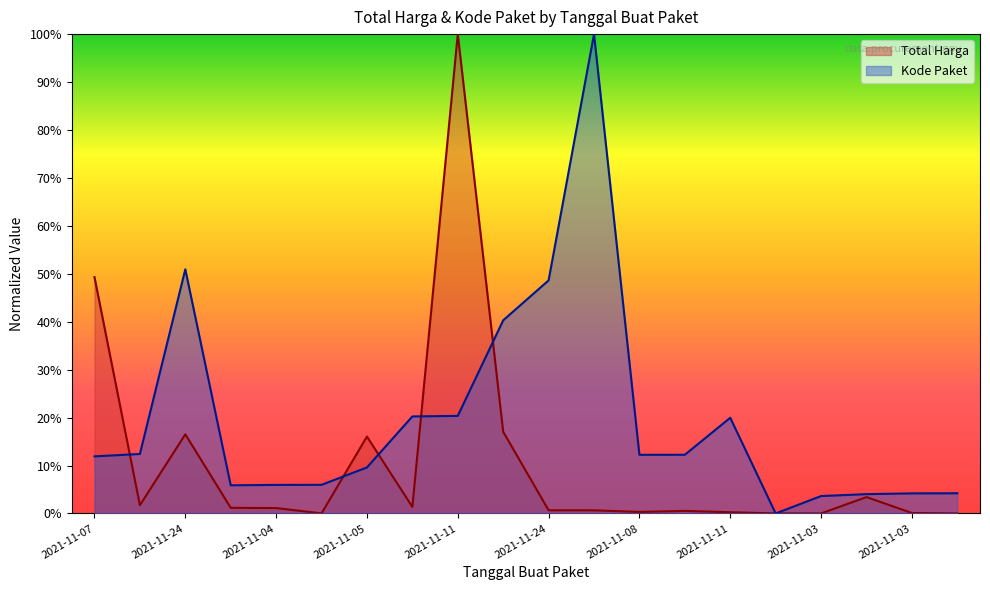

What is the label of the 13th point from the right?

2021-11-11